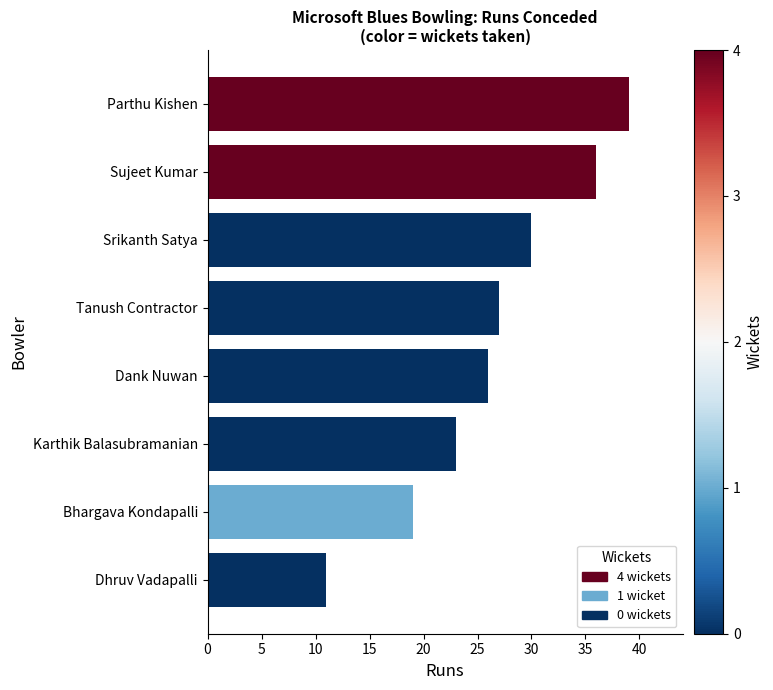

What is the change in value from Dank Nuwan to Tanush Contractor?

+1